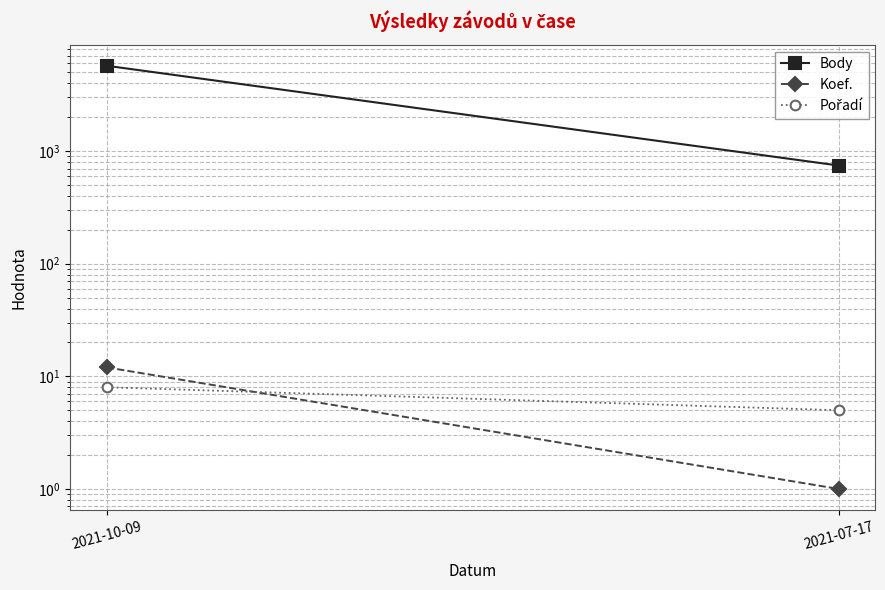

How many categories are shown in the chart?

2